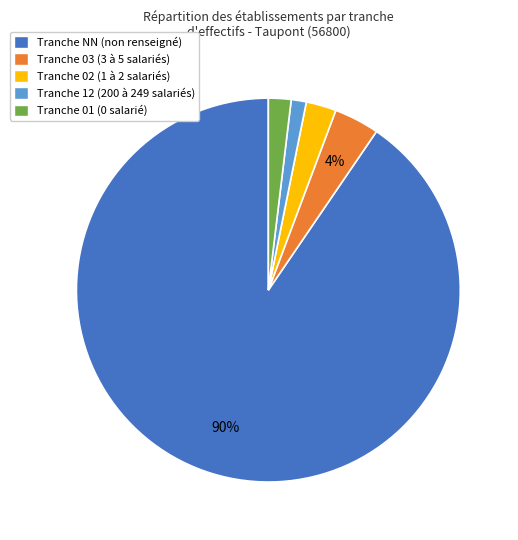

To the nearest percent, what is the difference between the largest and smallest slice percentages?

89%